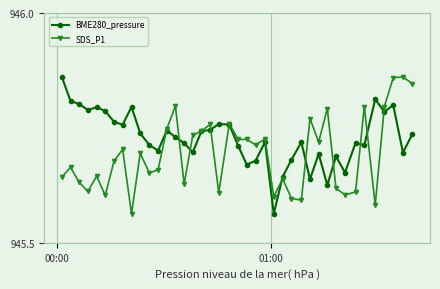

True or false: SDS_P1 has more than 0 interior local peaks.

True